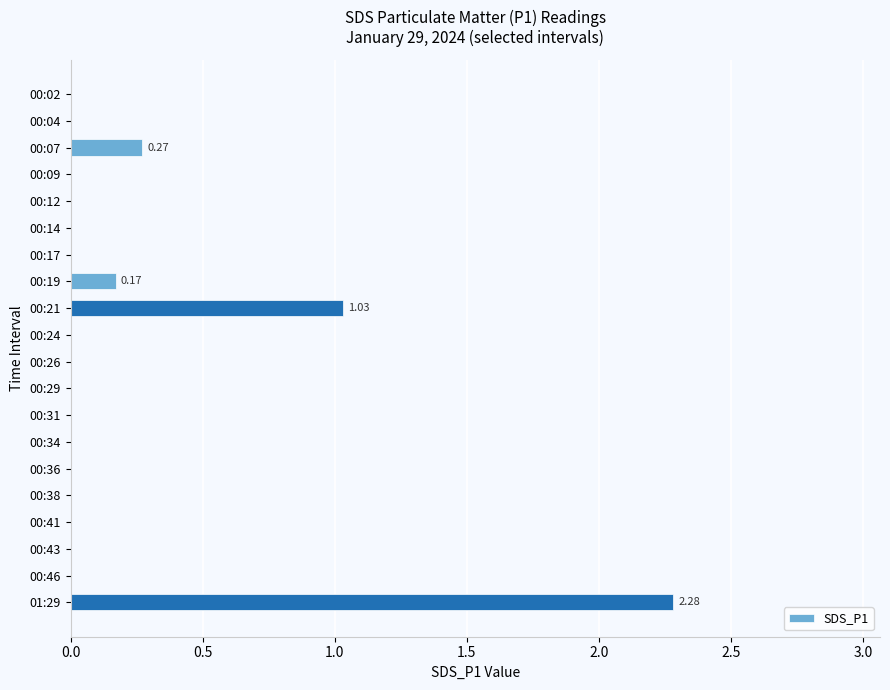

At which label is the value closest to 1?

00:21